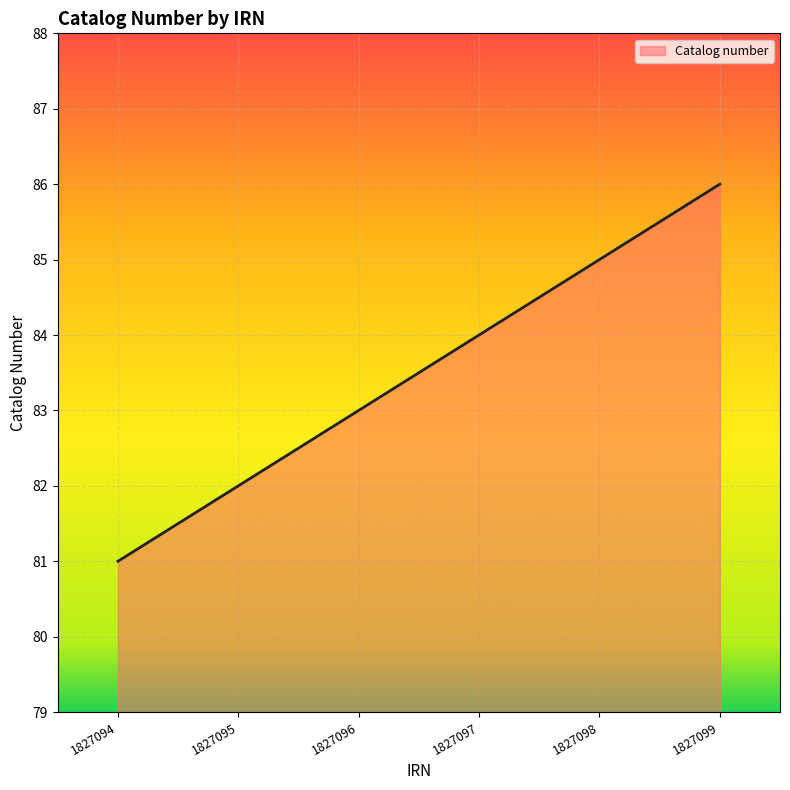

Read the value at 1827098.

85